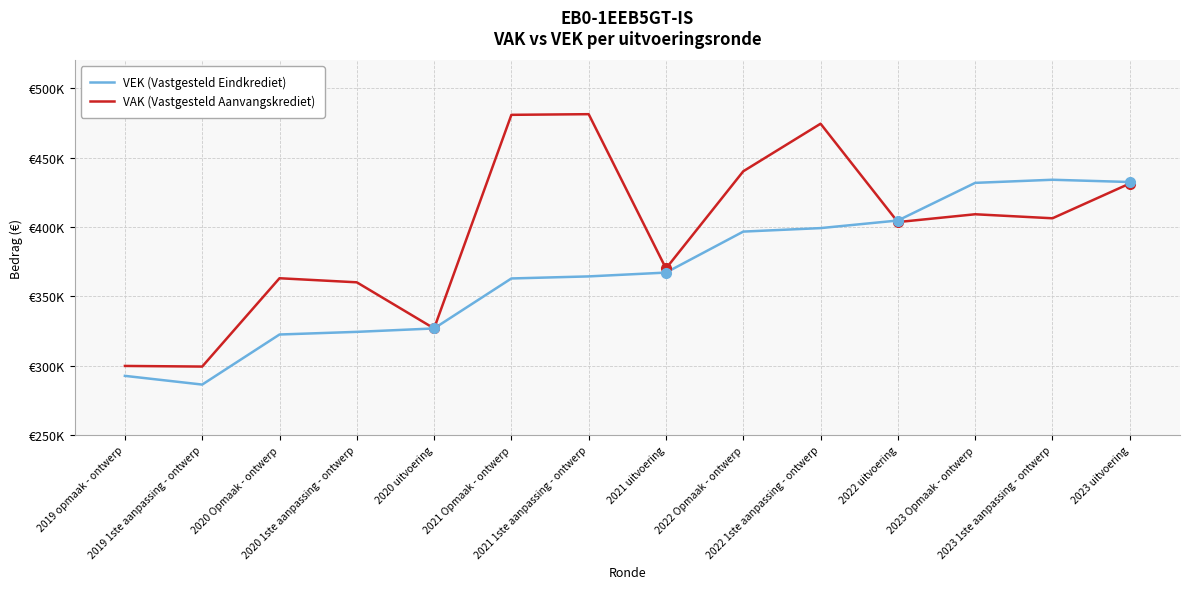

The value of VAK (Vastgesteld Aanvangskrediet) at 2022 Opmaak - ontwerp is 711661. True or false?

False